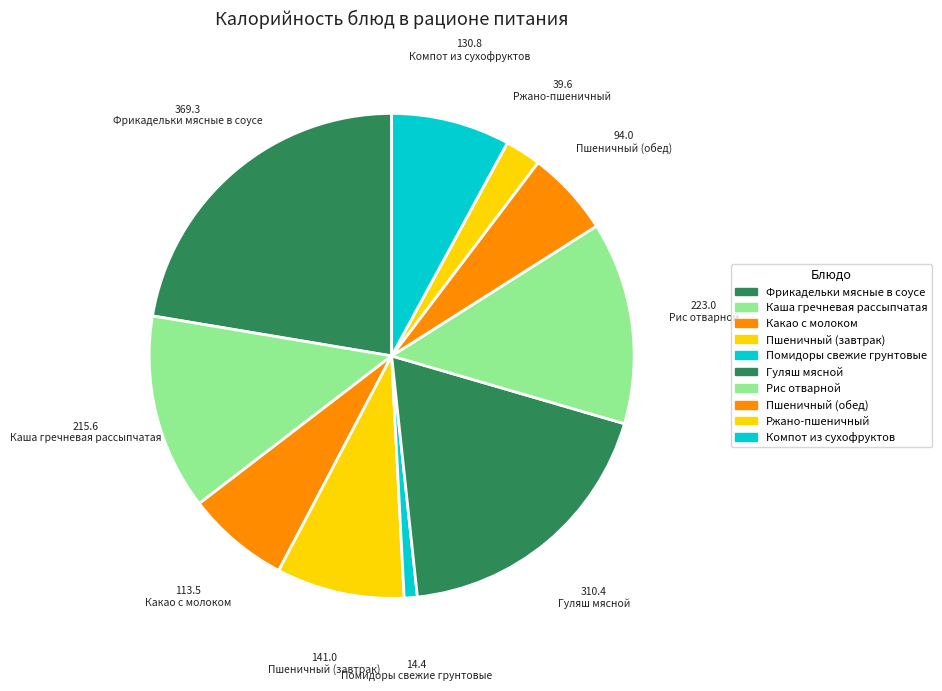

Rank the categories by value from highest to lowest.

Фрикадельки мясные в соусе, Гуляш мясной, Рис отварной, Каша гречневая рассыпчатая, Пшеничный (завтрак), Компот из сухофруктов, Какао с молоком, Пшеничный (обед), Ржано-пшеничный, Помидоры свежие грунтовые